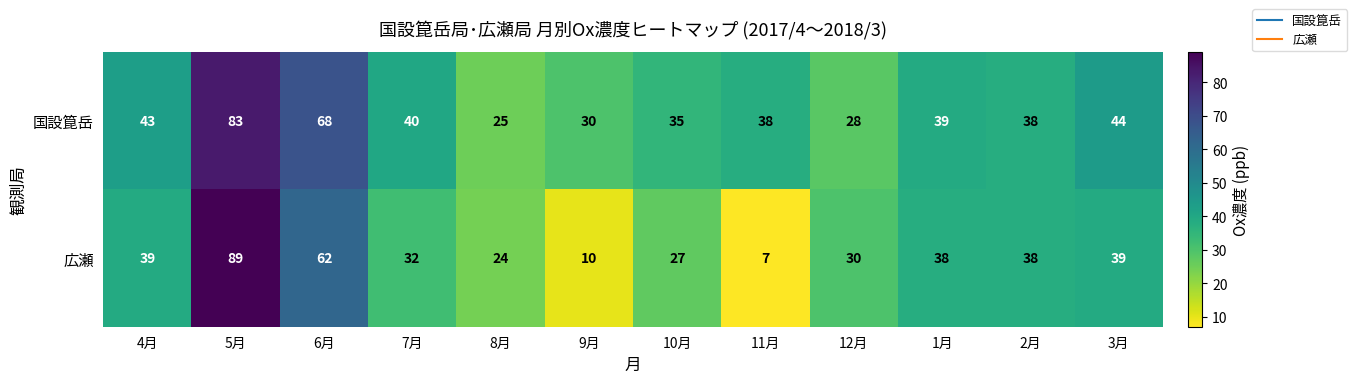

True or false: 国設箟岳 has a value of 68 at 6月.

True